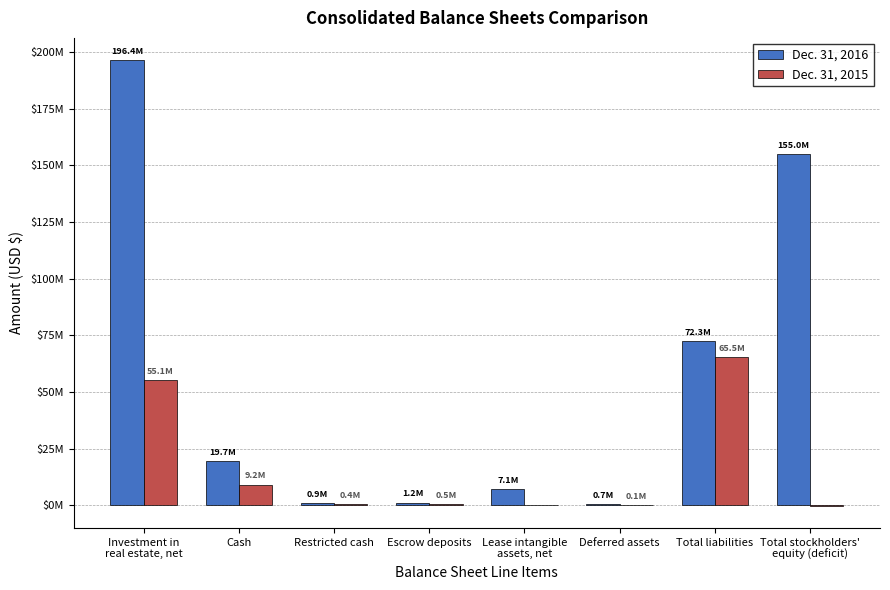

Rank the series by their maximum value, from highest to lowest.

Dec. 31, 2016, Dec. 31, 2015